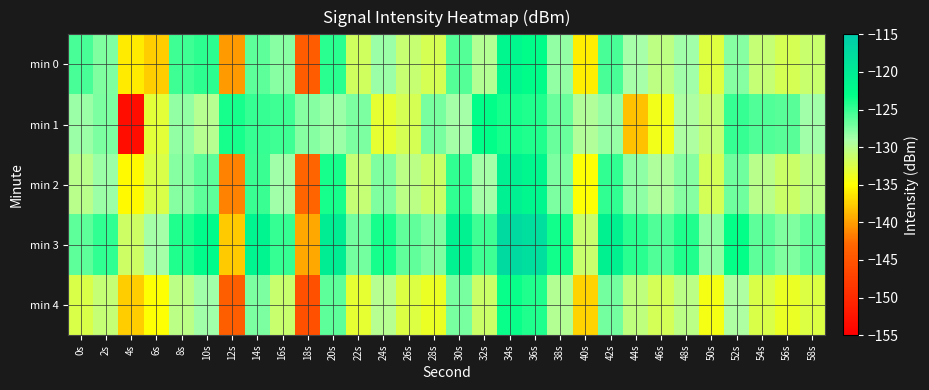

What is the total value across all series at 10s?

-632.1